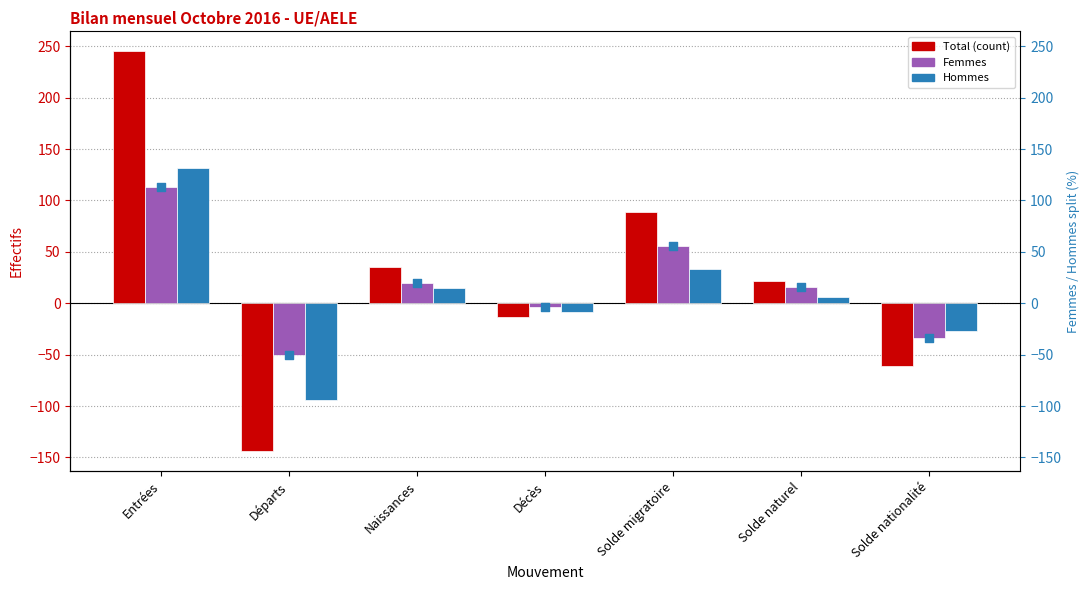

Which series contains the lowest Y value?

Total